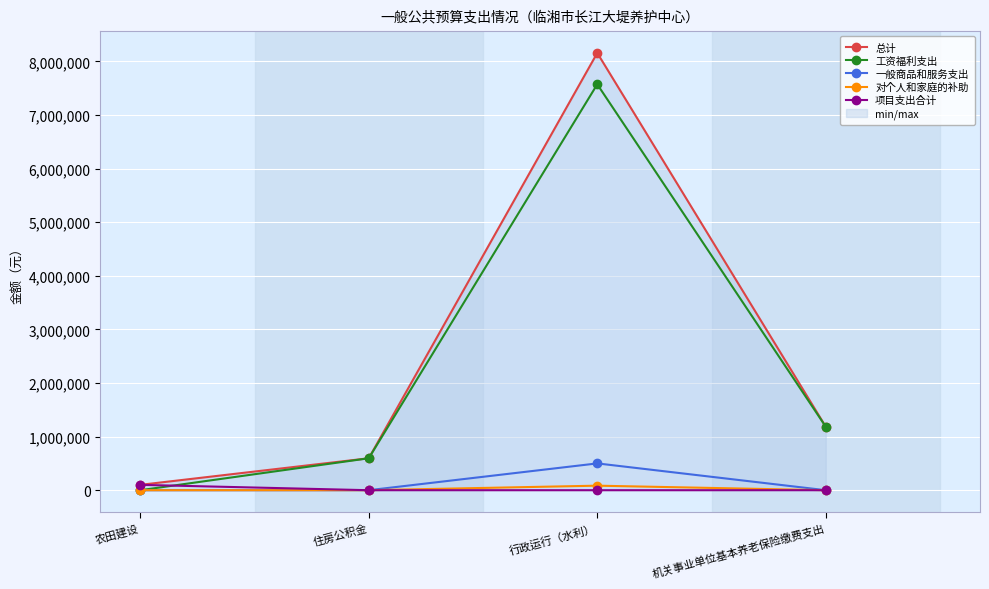

The 一般商品和服务支出 series shows 0.0 at 住房公积金. True or false?

True